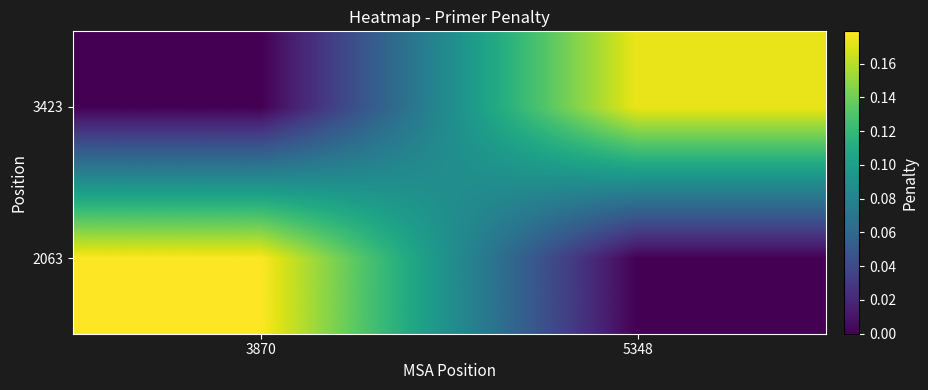

Reading left to right, extract all data points from this chart.

2063: 3870=0.2	5348=0.0
3423: 3870=0.0	5348=0.2